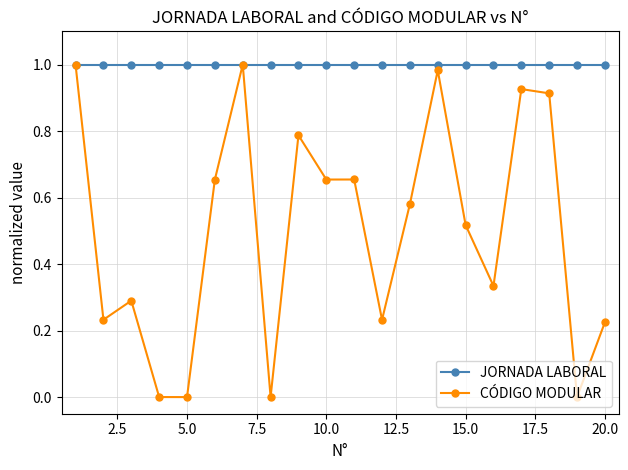

Rank the series by their average value, from highest to lowest.

JORNADA LABORAL, CÓDIGO MODULAR